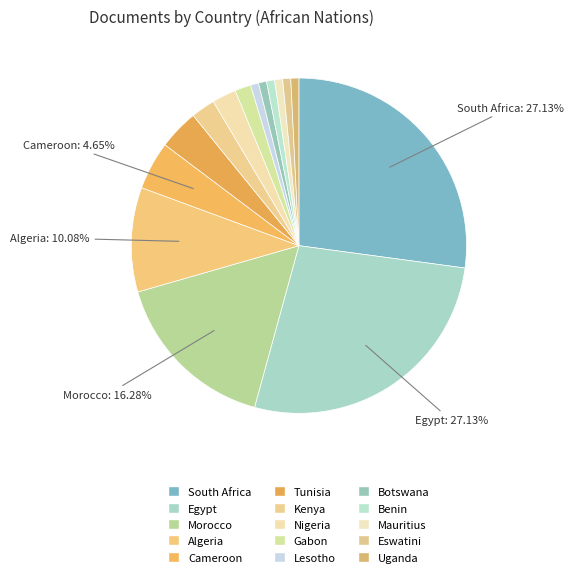

Is there a majority slice in this chart?

No